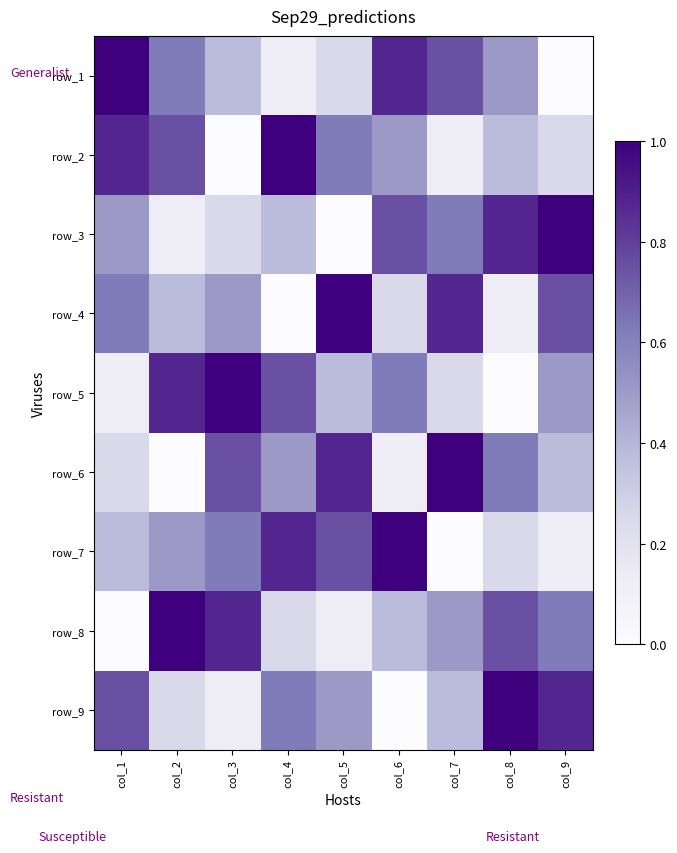

How many data points does each series have?

9